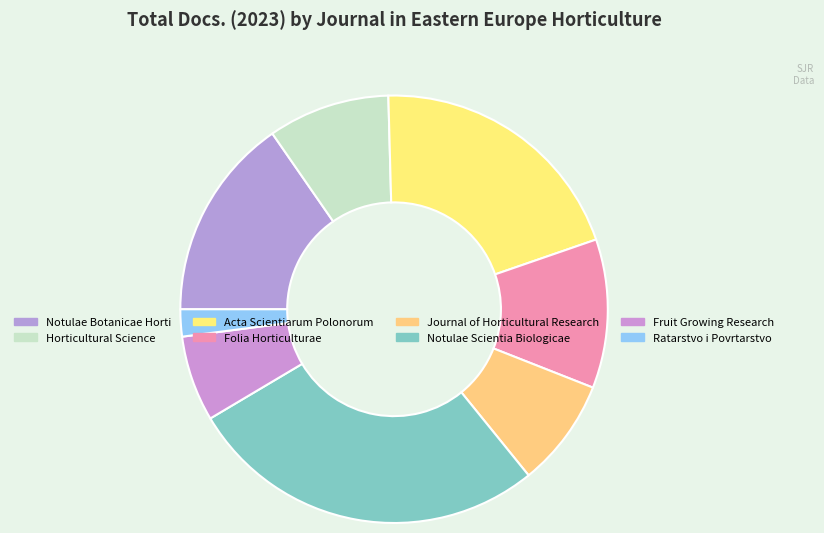

How many segments does this pie chart have?

8